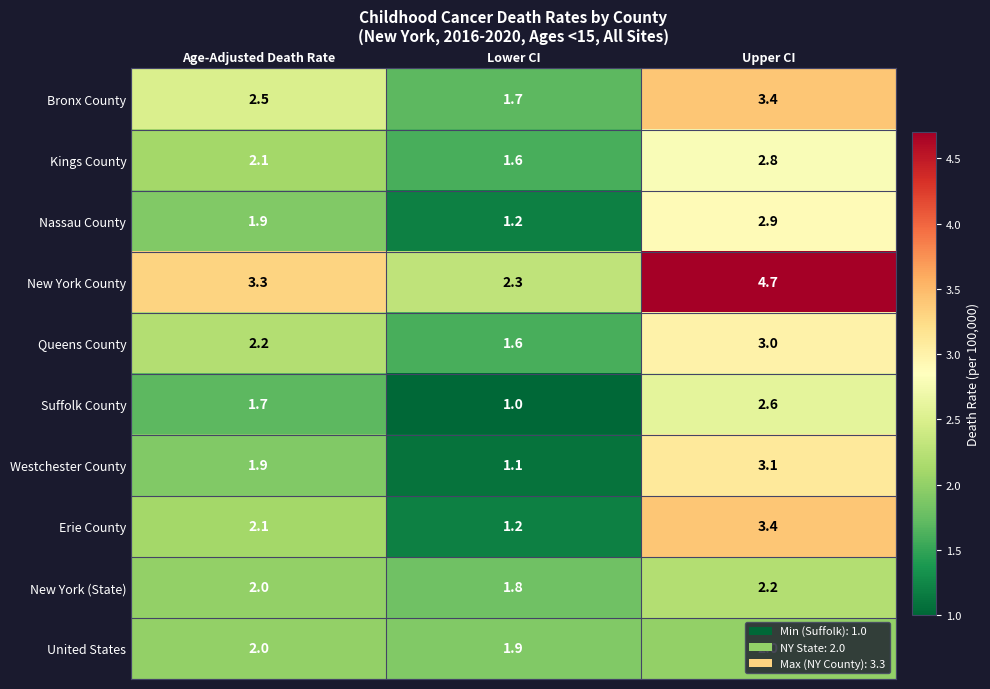

Where is United States nearest to the value 1?

Lower CI